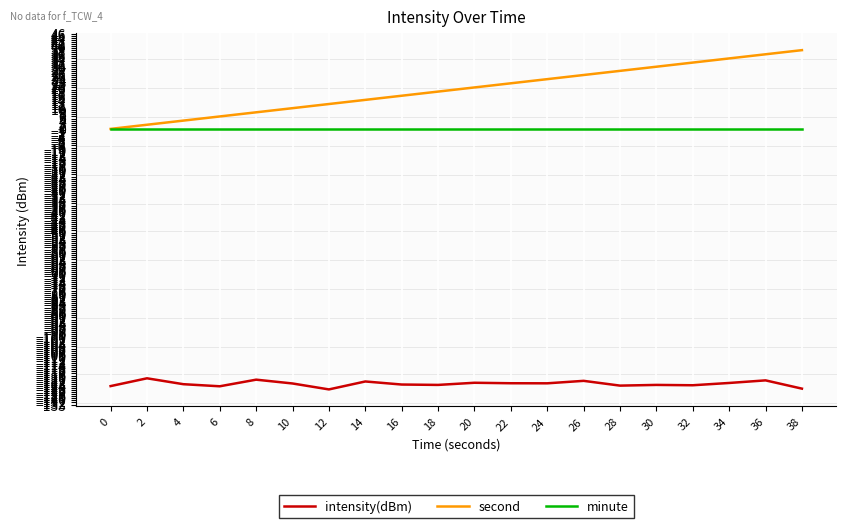

Which series has the largest range (max minus min)?

second